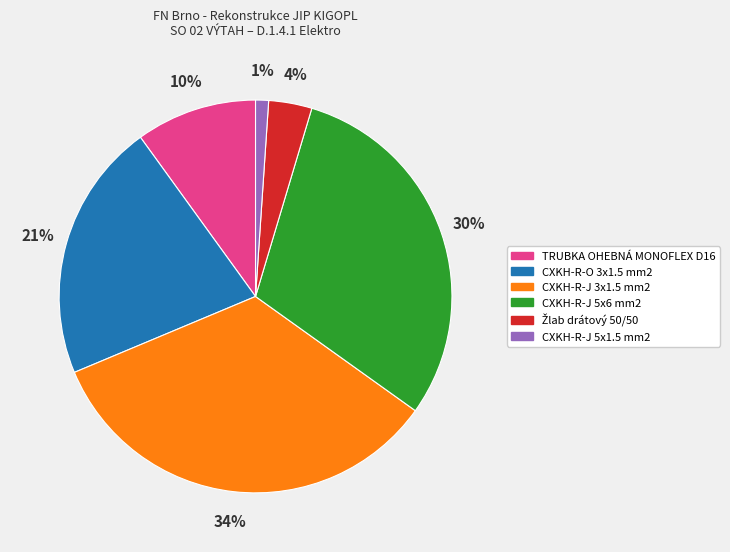

Do CXKH-R-O 3x1.5 mm2 and CXKH-R-J 5x1.5 mm2 together represent more than half of the pie?

No